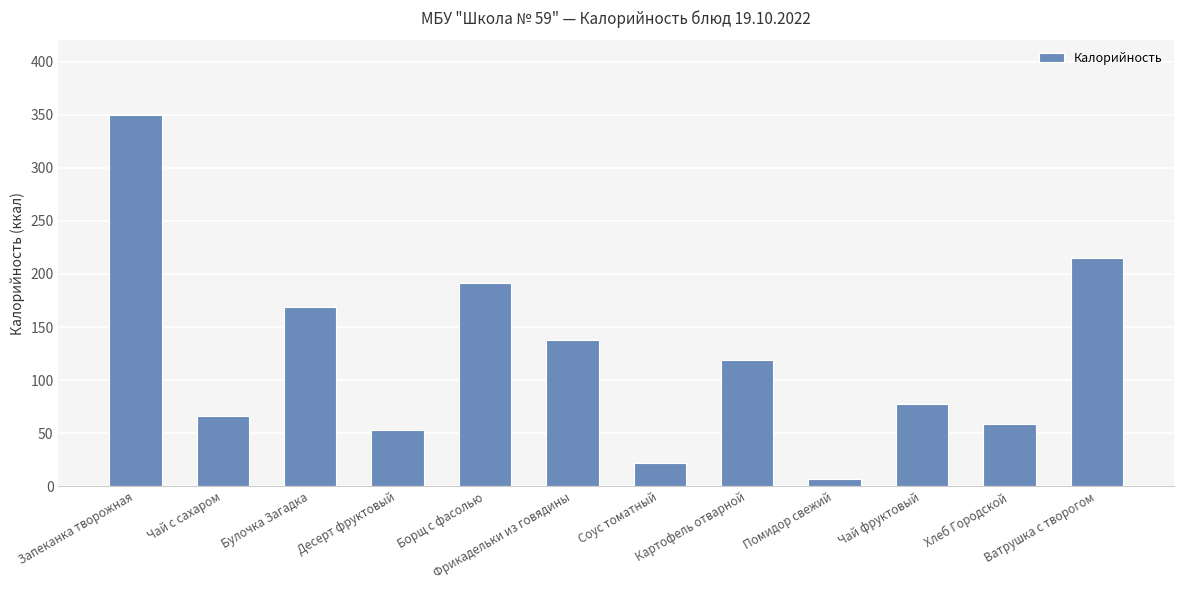

What position from the right is Картофель отварной?

5